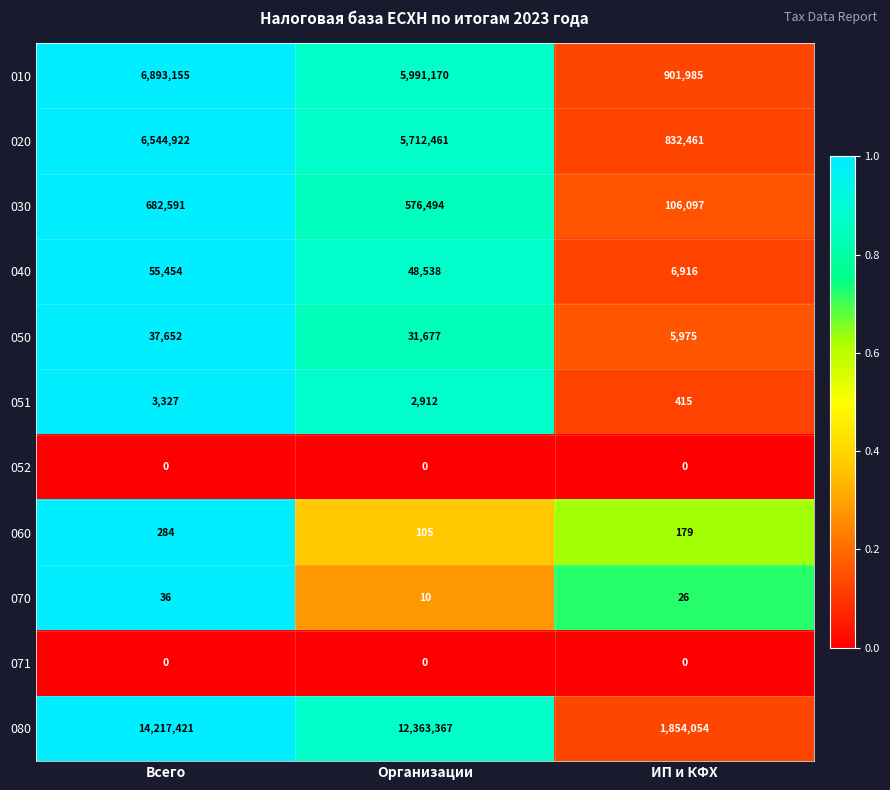

Between Всего and Организации, which series saw the biggest shift?

080